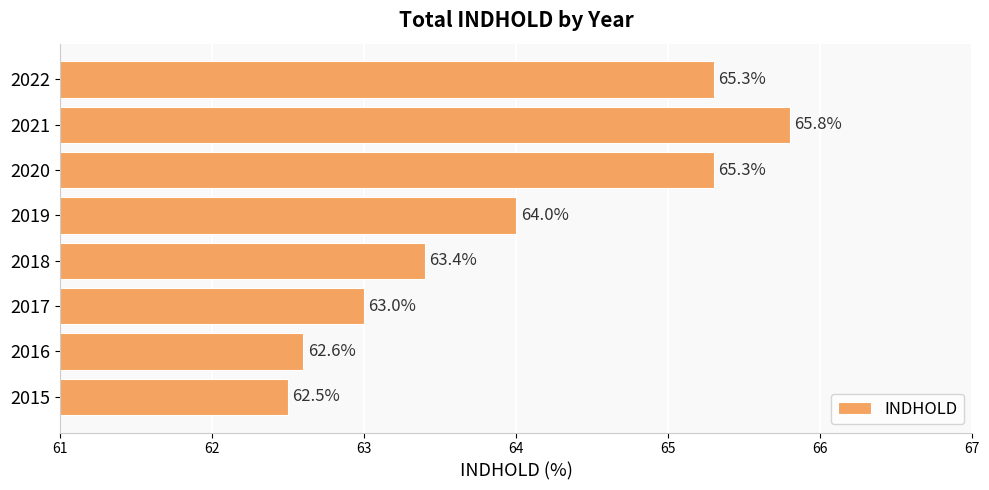

Where is the data nearest to the value 64?

2019